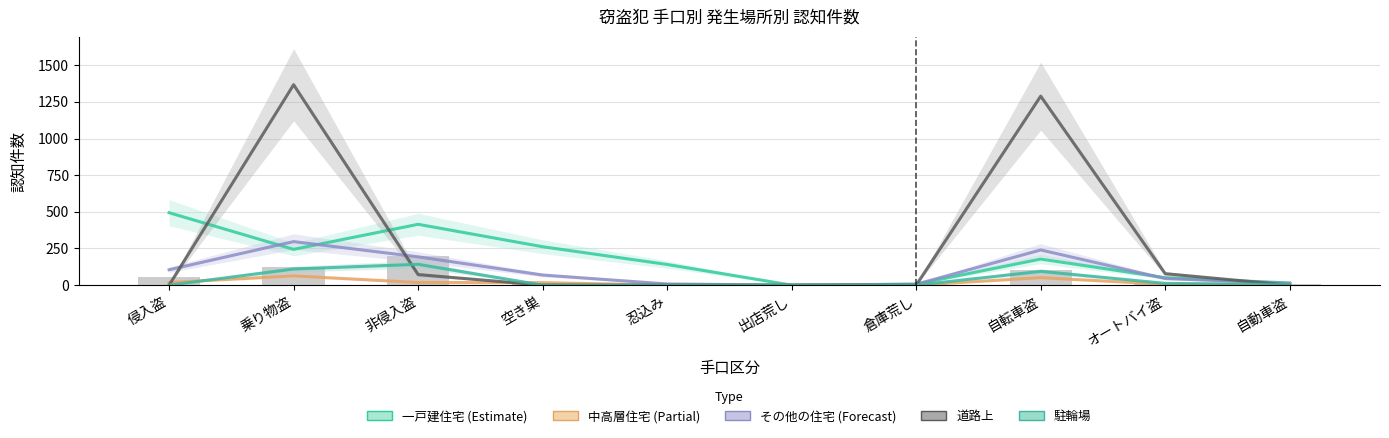

What is the sum of all 一戸建住宅 values?

1807